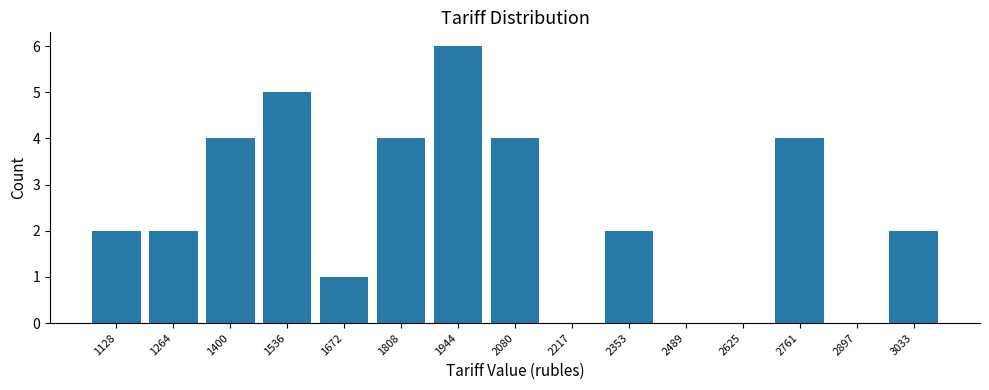

Reading left to right, transcribe all the data shown in this chart.

1128=2	1264=2	1400=4	1536=5	1672=1	1808=4	1944=6	2080=4	2217=0	2353=2	2489=0	2625=0	2761=4	2897=0	3033=2